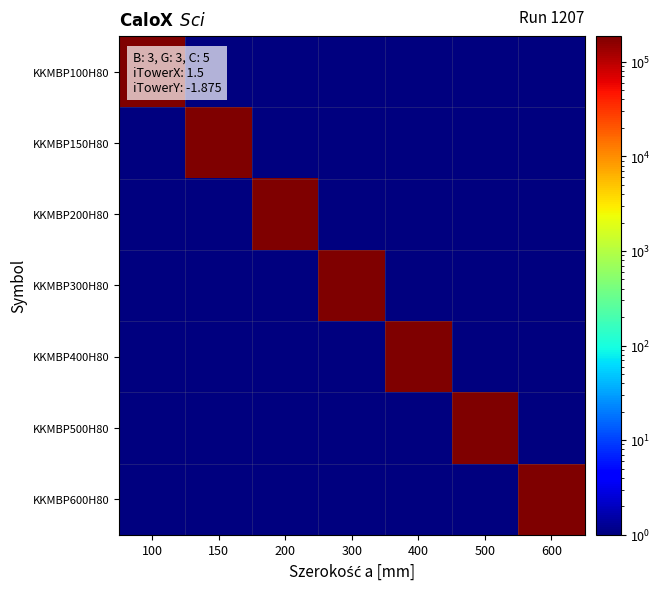

Reading left to right, transcribe all the data shown in this chart.

KKMBP100H80: 100=186410.0	150=0.1	200=0.1	300=0.1	400=0.1	500=0.1	600=0.1
KKMBP150H80: 100=0.1	150=186415.0	200=0.1	300=0.1	400=0.1	500=0.1	600=0.1
KKMBP200H80: 100=0.1	150=0.1	200=186420.0	300=0.1	400=0.1	500=0.1	600=0.1
KKMBP300H80: 100=0.1	150=0.1	200=0.1	300=186430.0	400=0.1	500=0.1	600=0.1
KKMBP400H80: 100=0.1	150=0.1	200=0.1	300=0.1	400=186440.0	500=0.1	600=0.1
KKMBP500H80: 100=0.1	150=0.1	200=0.1	300=0.1	400=0.1	500=186450.0	600=0.1
KKMBP600H80: 100=0.1	150=0.1	200=0.1	300=0.1	400=0.1	500=0.1	600=186460.0